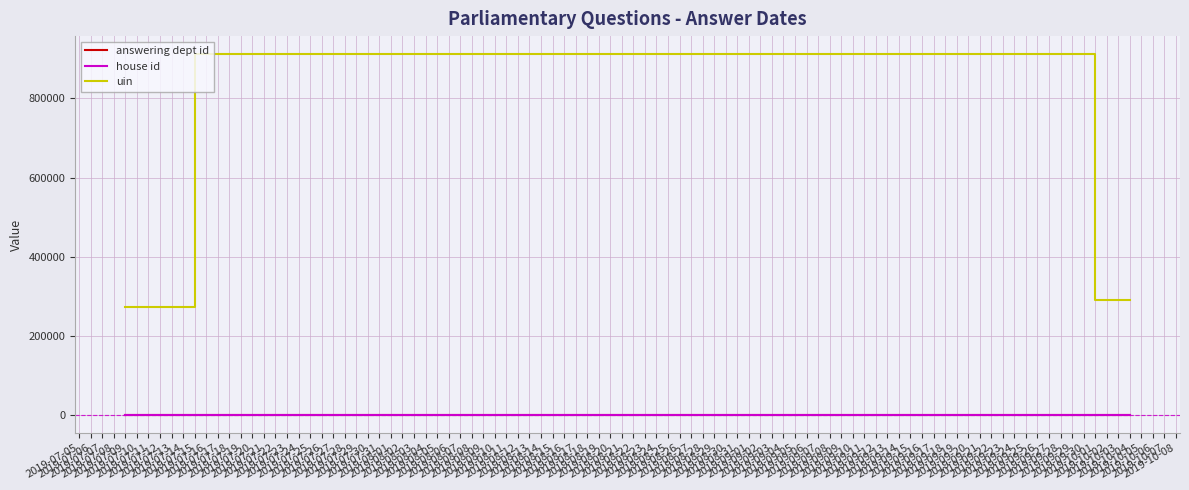

At which category is the sum across all series the highest?

2019-07-15